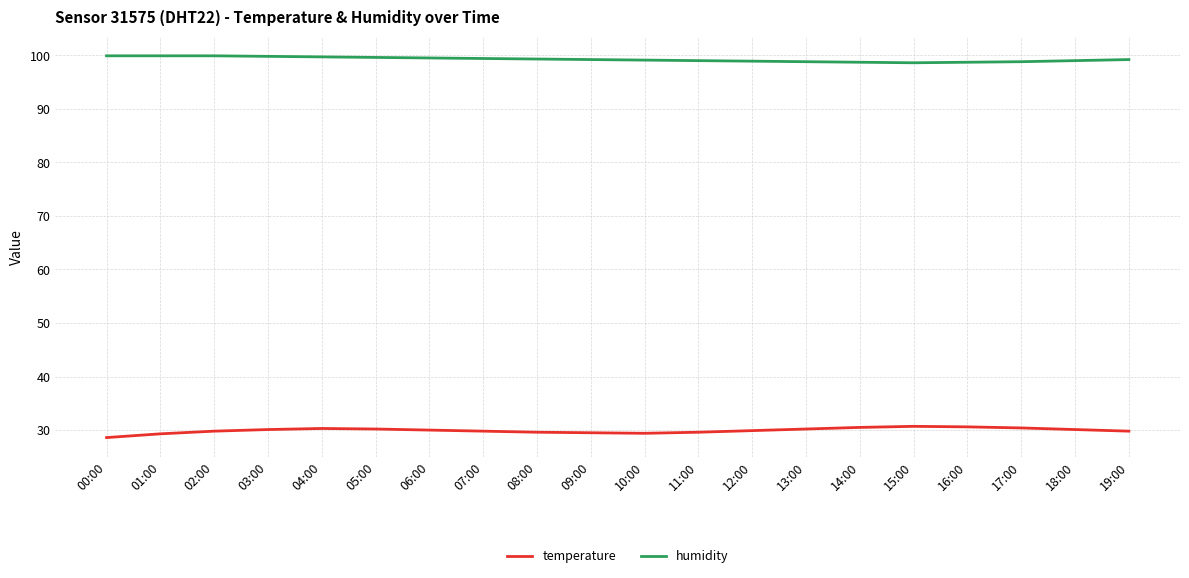

True or false: humidity and temperature cross at least once.

False